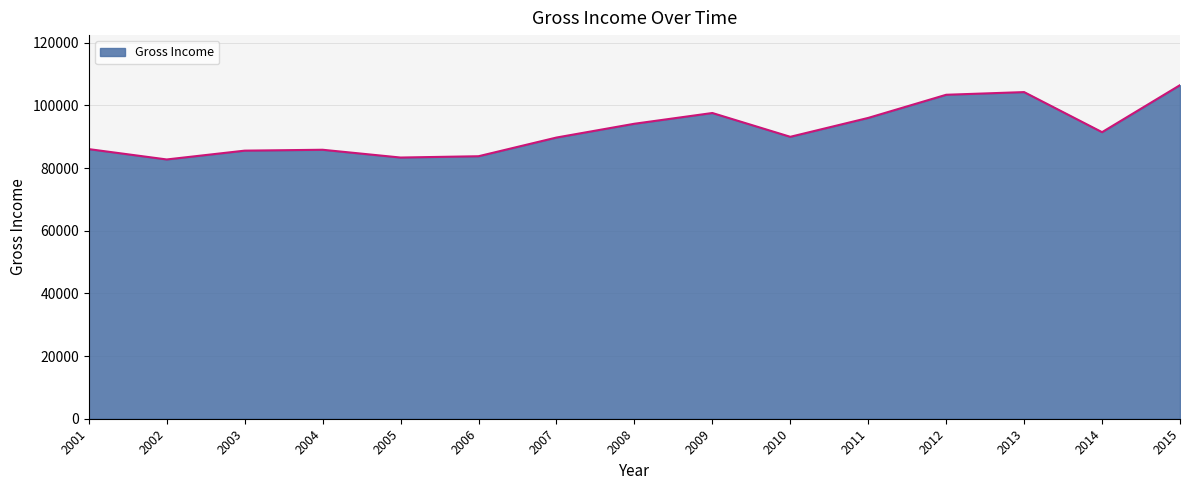

How many lines are shown in the chart?

1